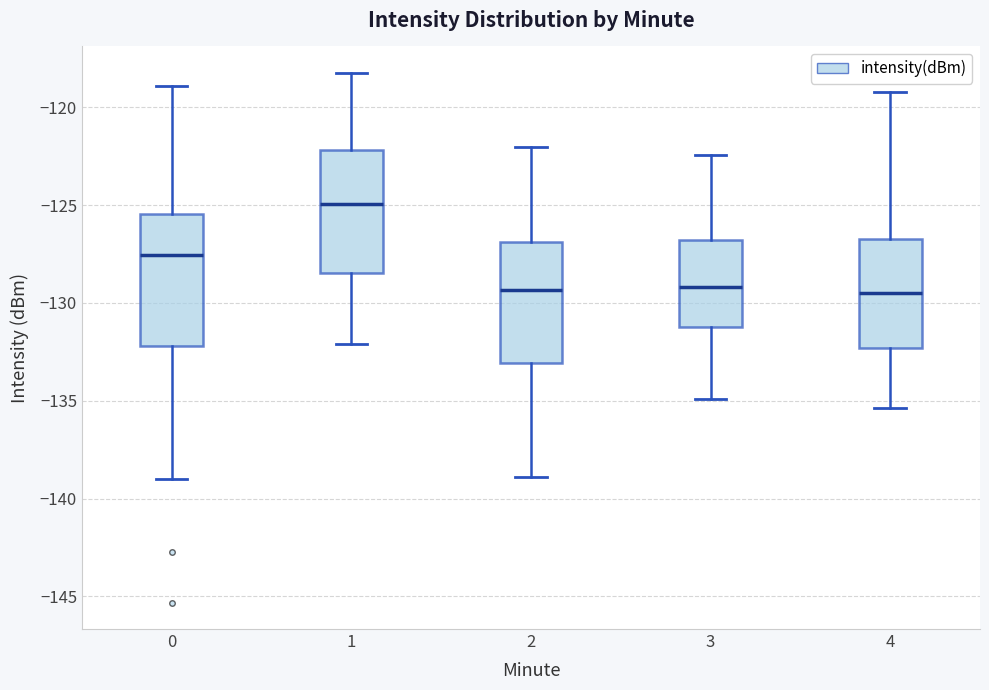

Which box's median line is the highest?

1